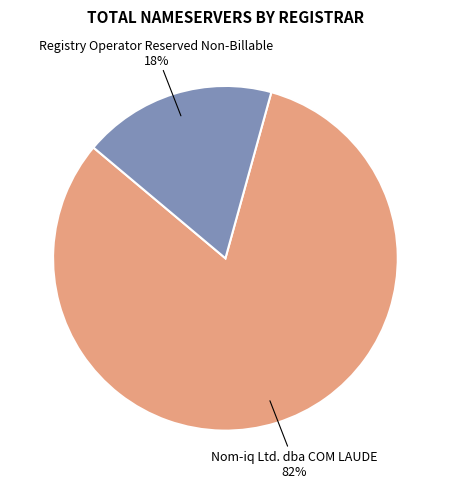

Is there a majority slice in this chart?

Yes